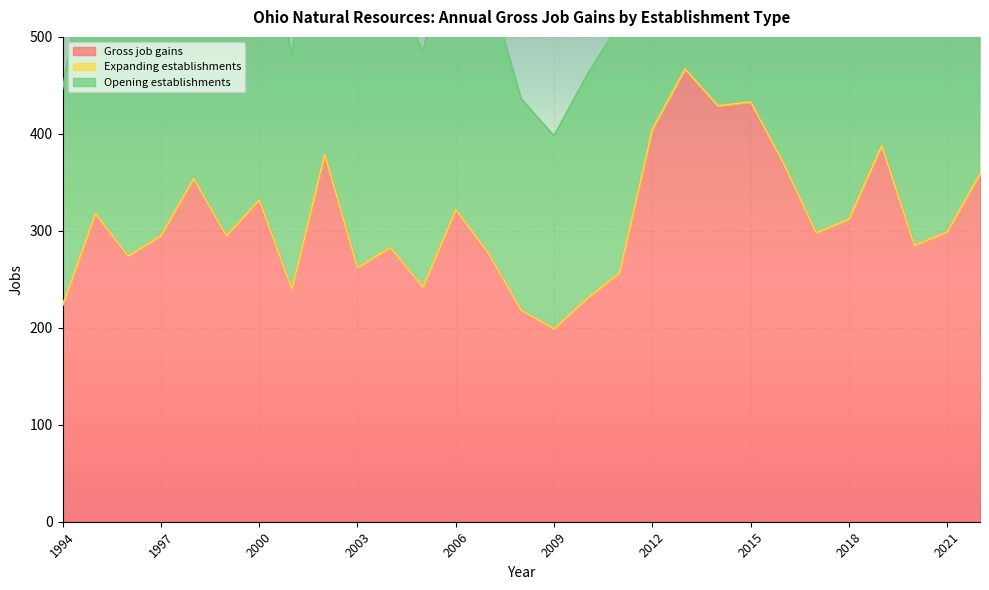

What is the average value of the Gross job gains series?

312